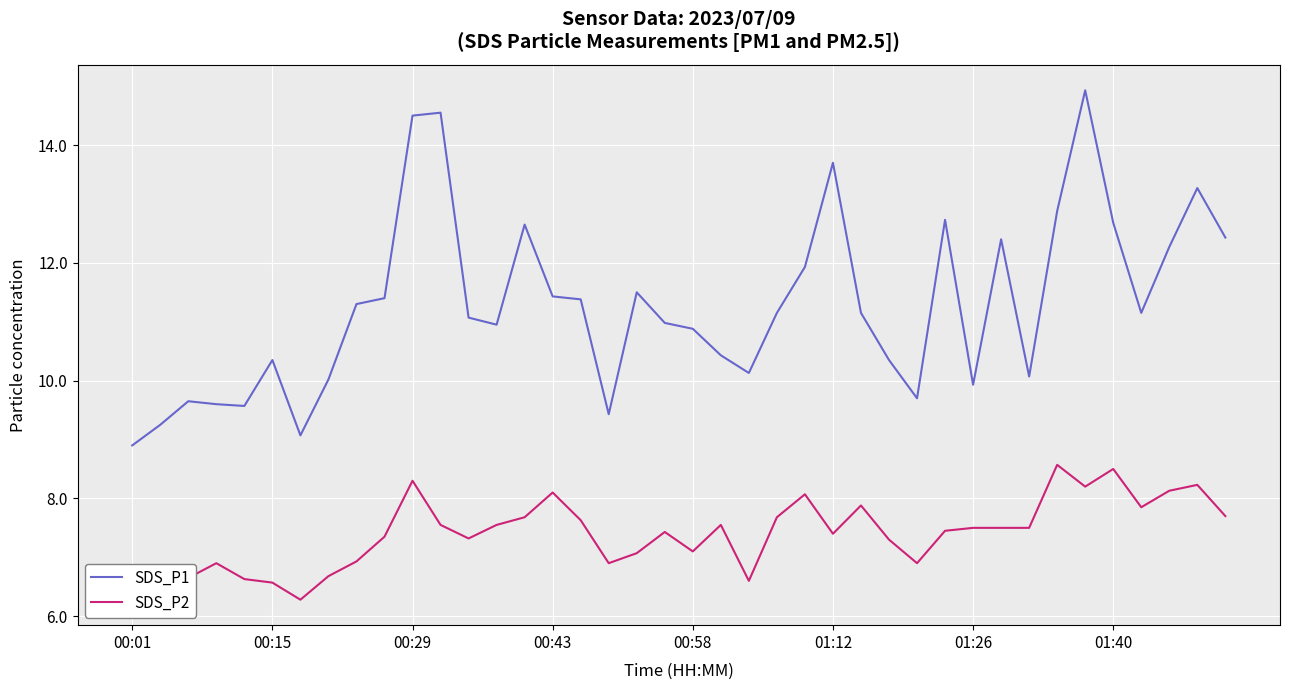

Which series has the largest range (max minus min)?

SDS_P1